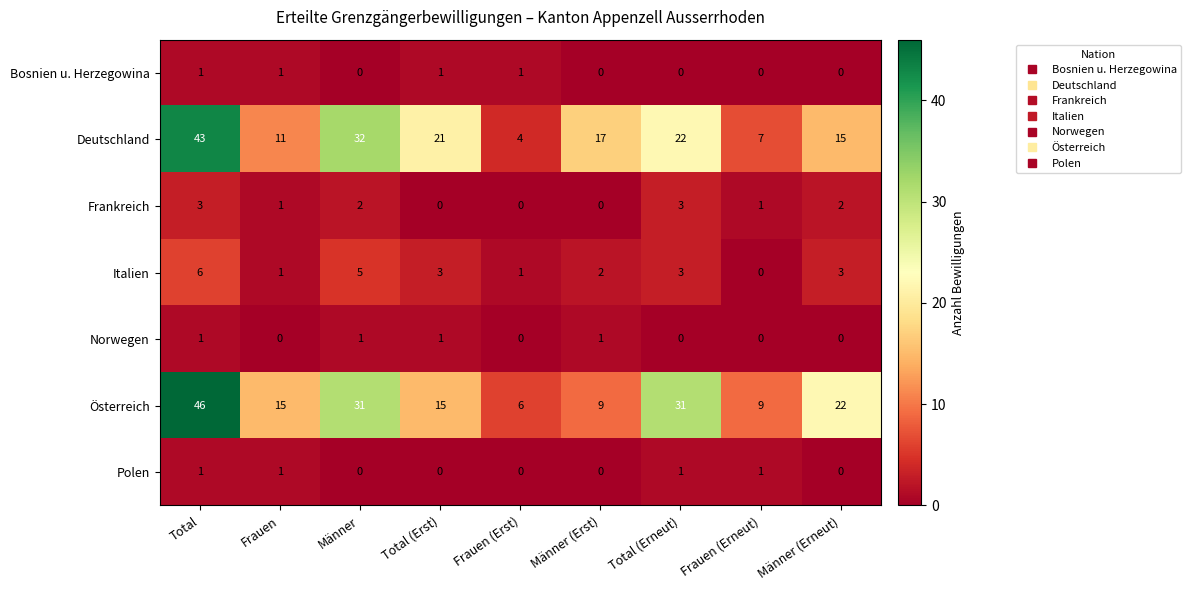

Which series has the widest spread of values?

Österreich